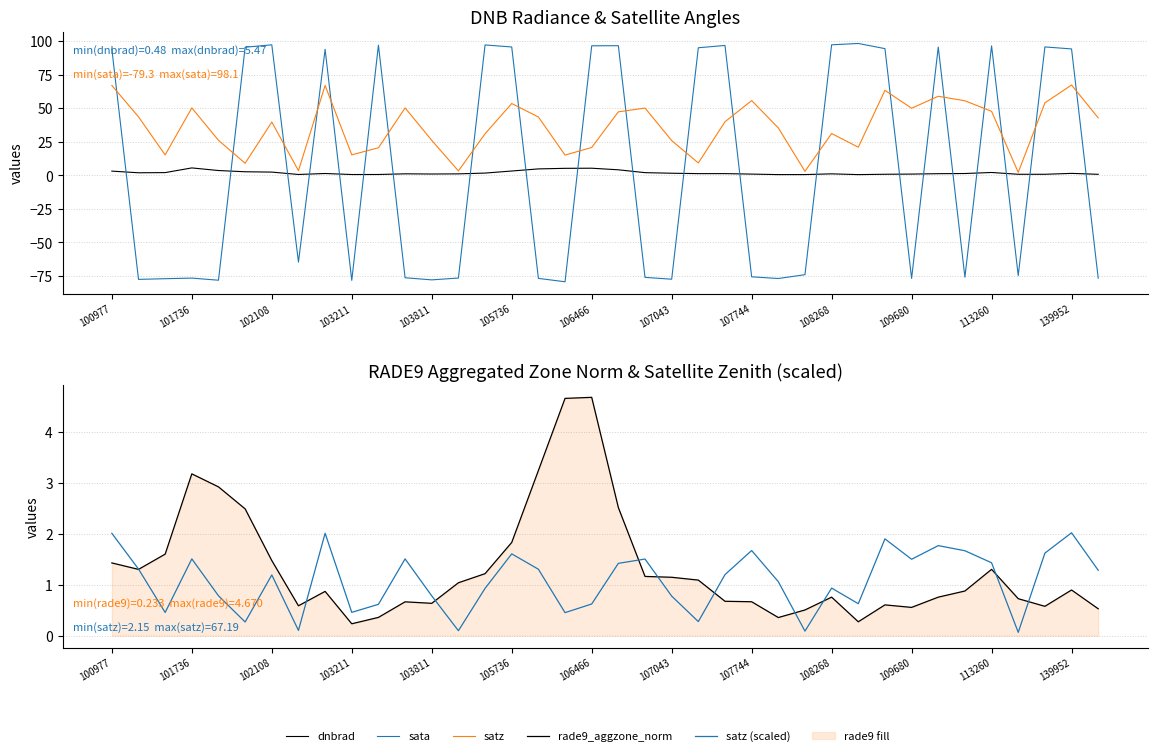

Where does the satz (scaled) series first go above 1?

100977